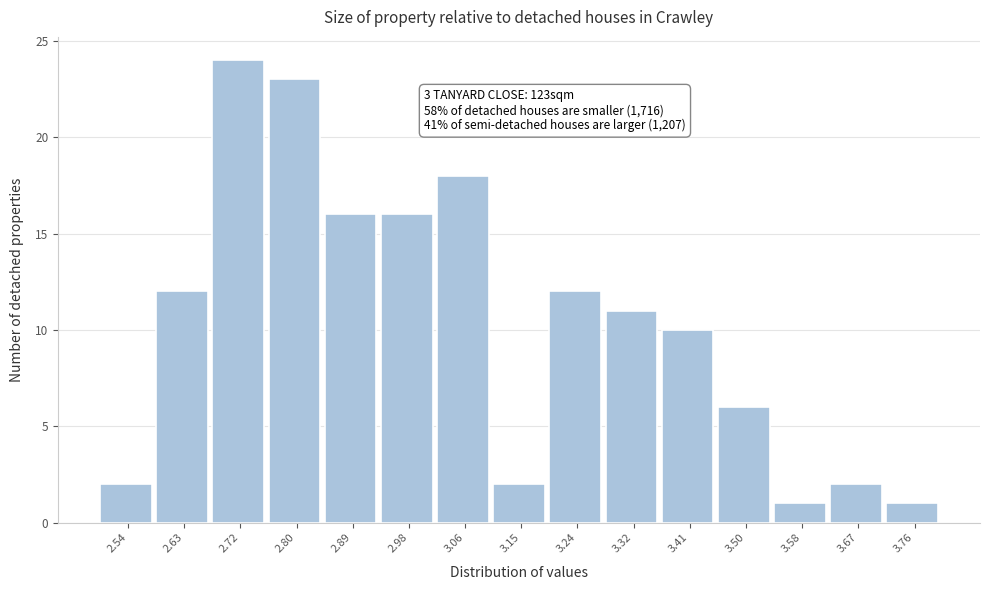

Over which range of the x-axis is the bar tallest?

2.67 to 2.76